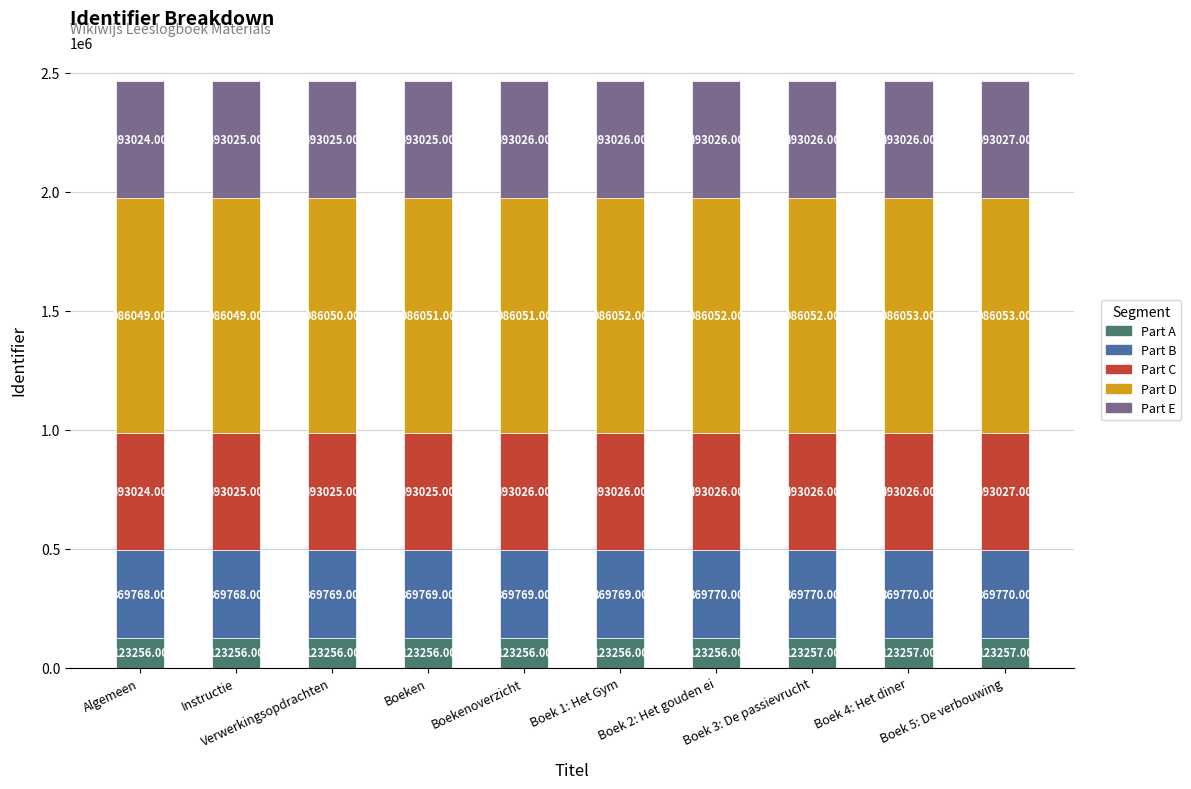

How many values in the Part A series exceed 123256?

3